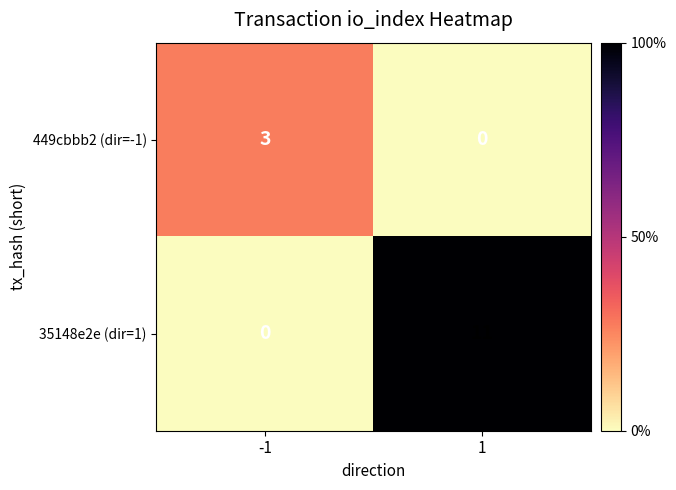

At how many categories does at least one series exceed 7?

1